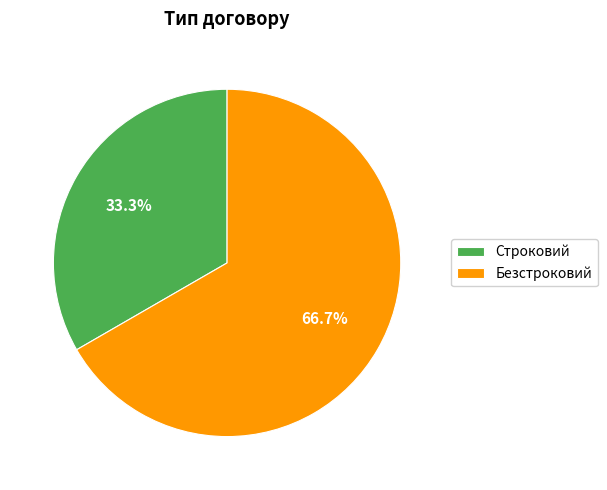

What is the largest slice in the pie chart?

Безстроковий